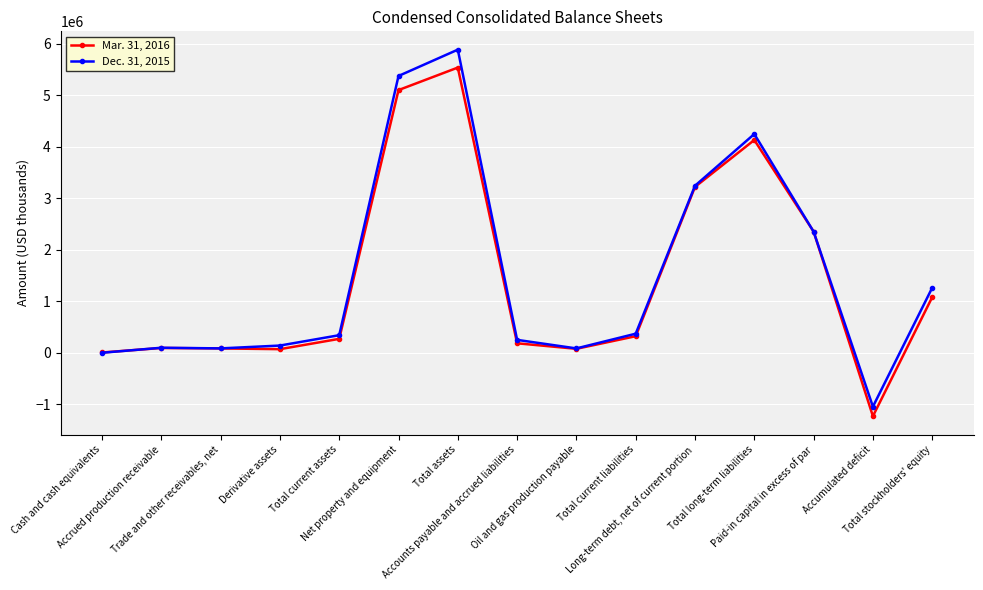

Where is Dec. 31, 2015 nearest to the value 2421741?

Paid-in capital in excess of par